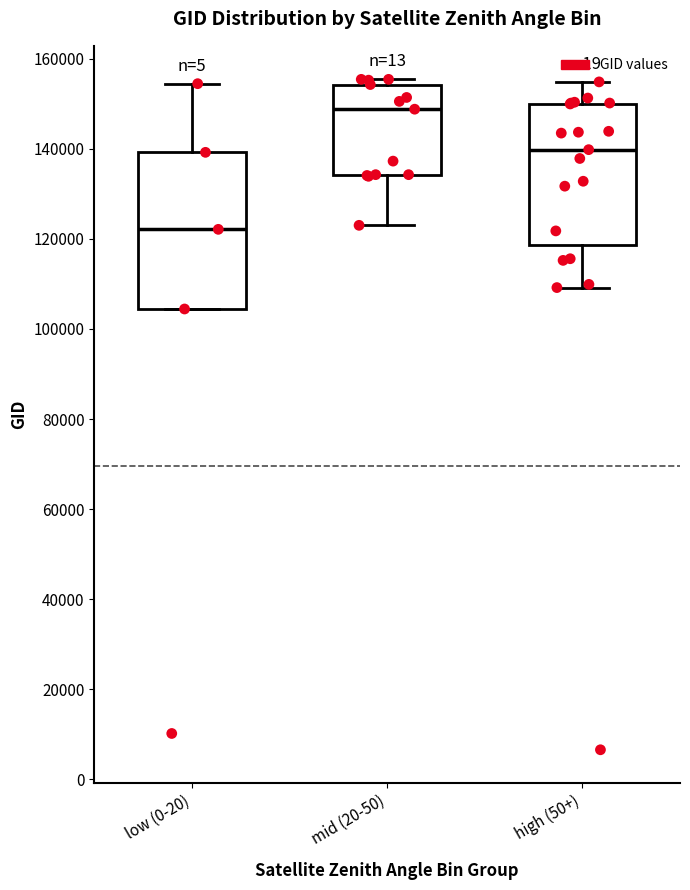

Which box has the highest median line?

mid (20-50)